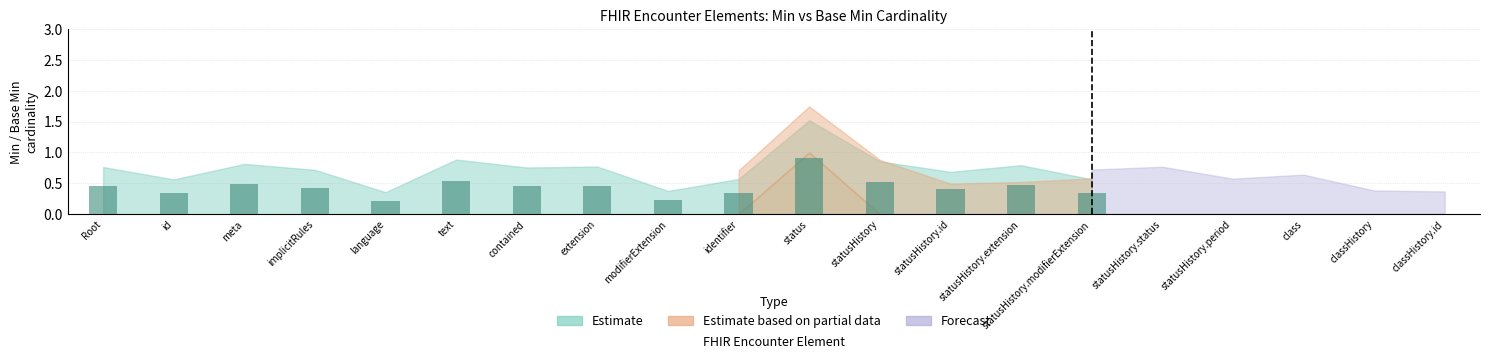

How many values are between 0 and 1?

15